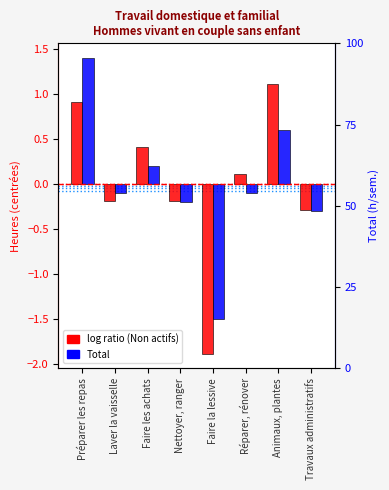

How many bars are there in total?

16